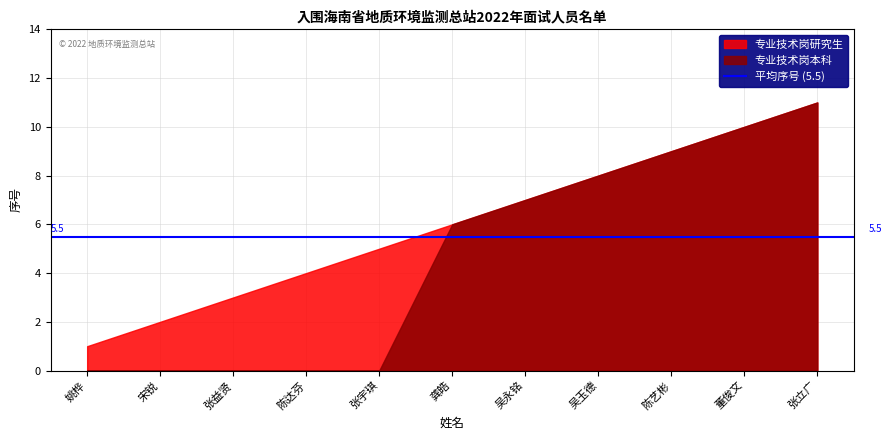

How many values in 专业技术岗本科 are above zero?

6